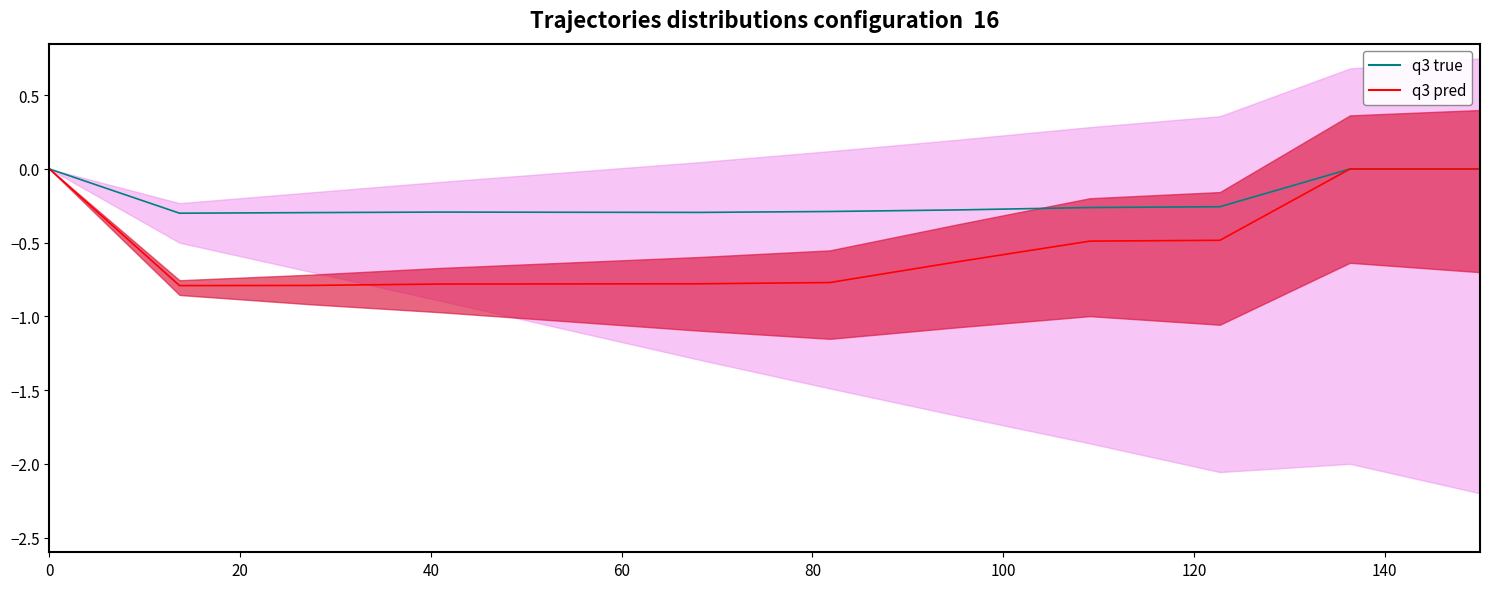

True or false: q3 true has a value of -0.3 at 9.

True